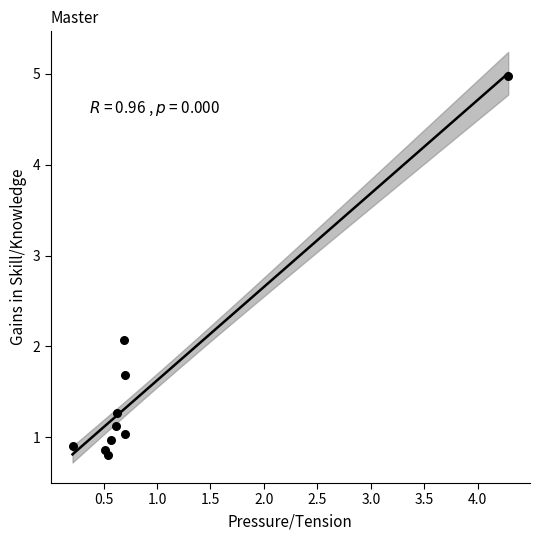

What is the range of X values (max minus min)?

4.1